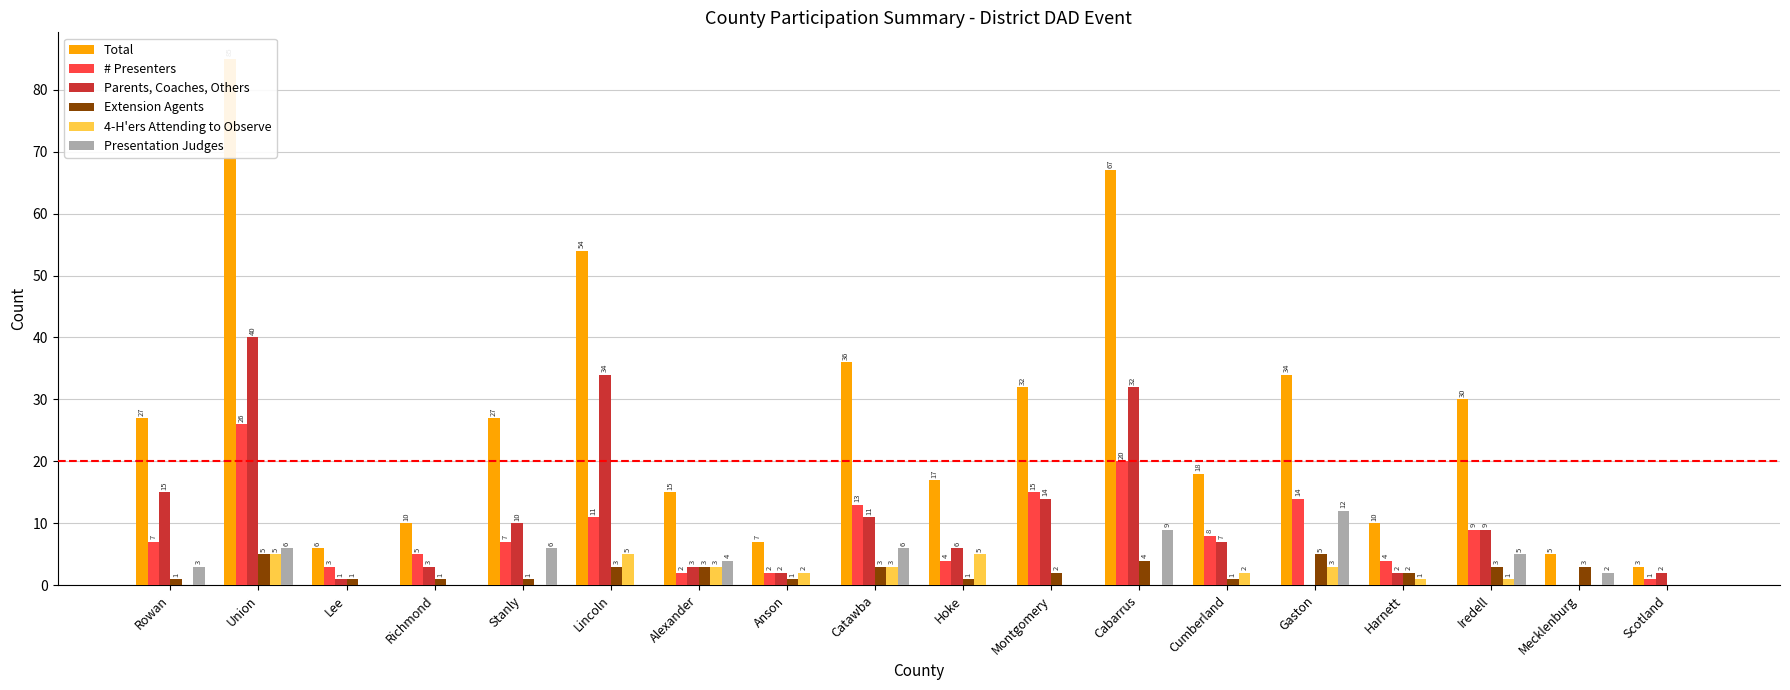

What is the sum of all Extension Agents values?

40